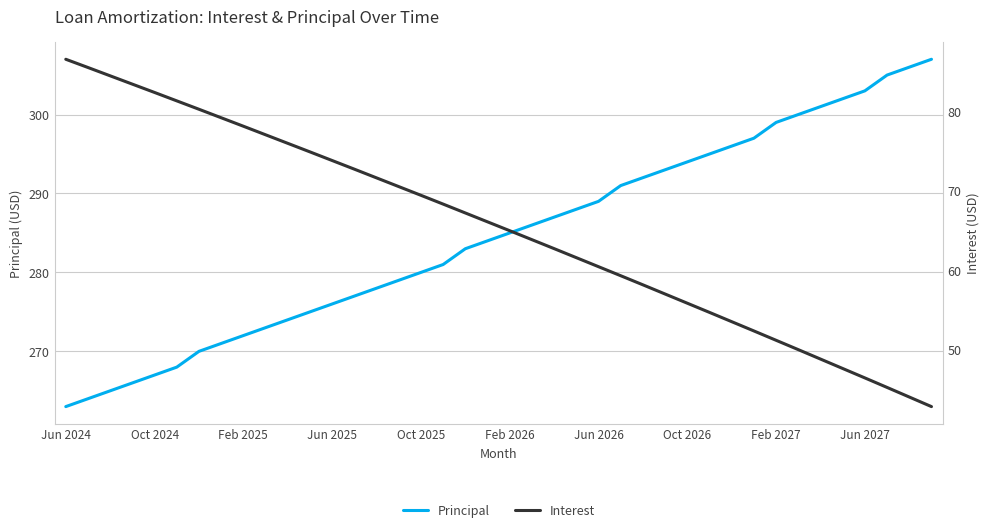

What are all the series names shown in the legend?

Principal, Interest